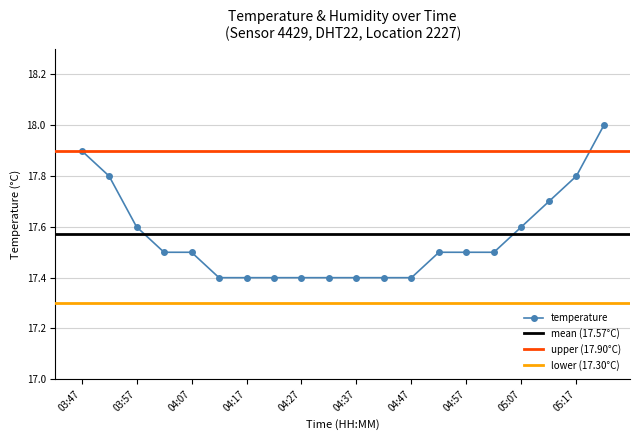

Which label corresponds to the largest value in the chart?

05:22